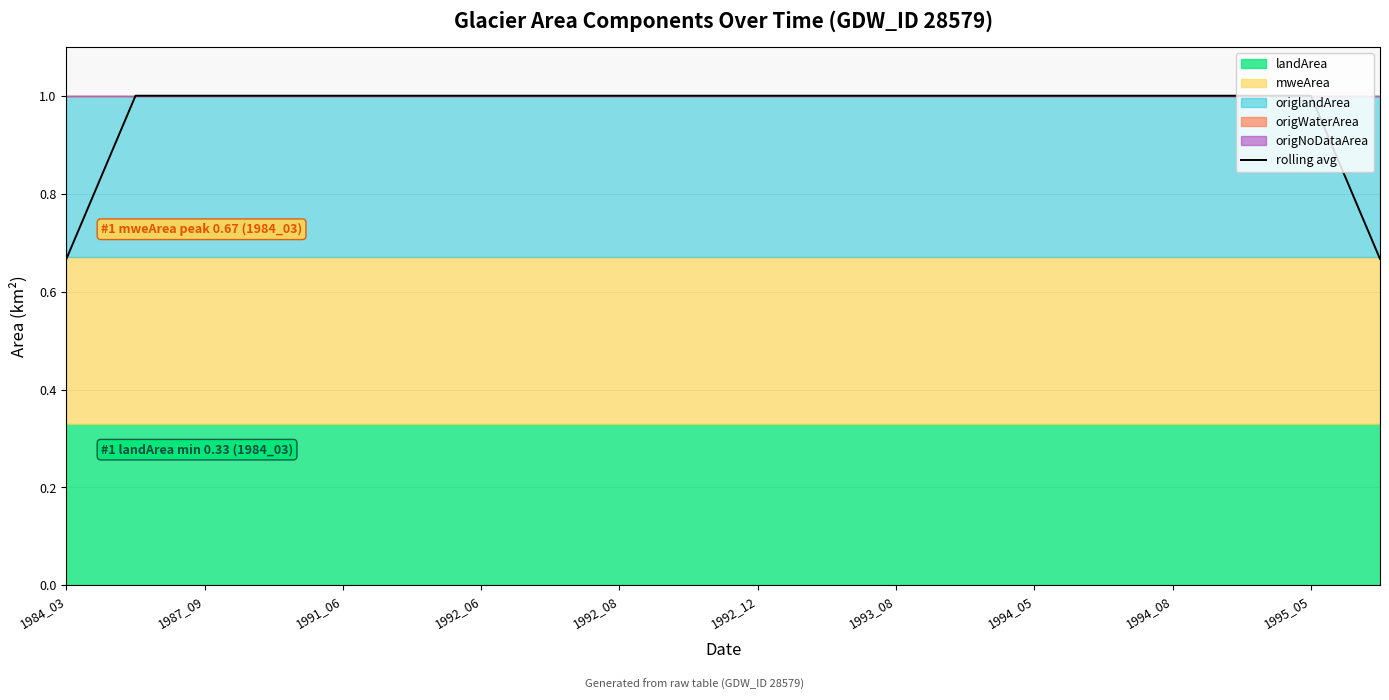

At which category does the chart reach its minimum across all series?

1984_03